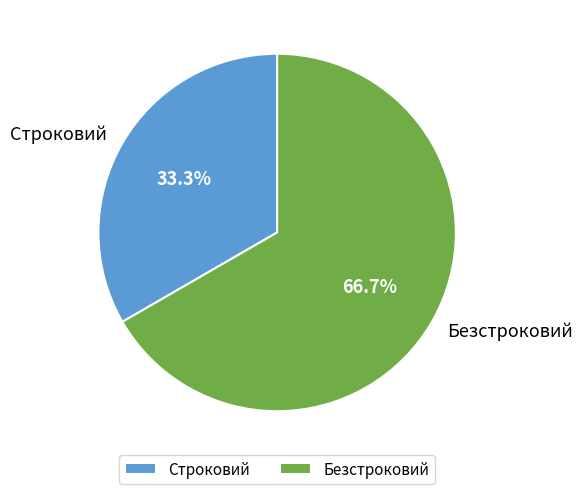

What percentage is the Безстроковий slice, to the nearest percent?

67%